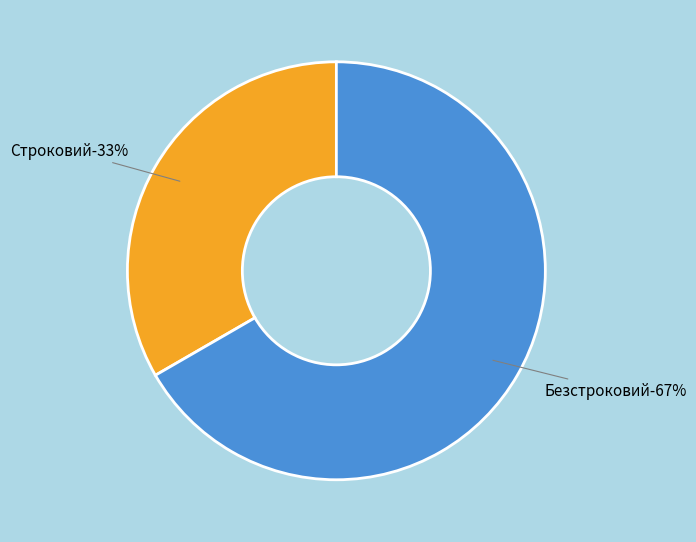

To the nearest percent, what percentage of the pie is Безстроковий?

67%